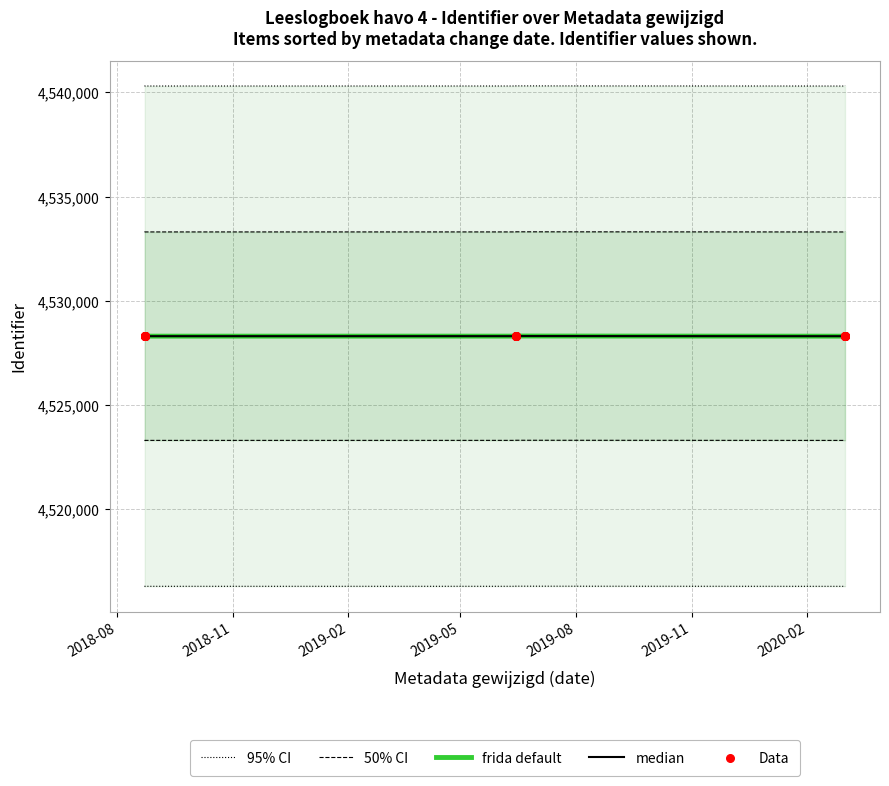

What are all the series names shown in the legend?

95% CI, 50% CI, frida default, median, Data